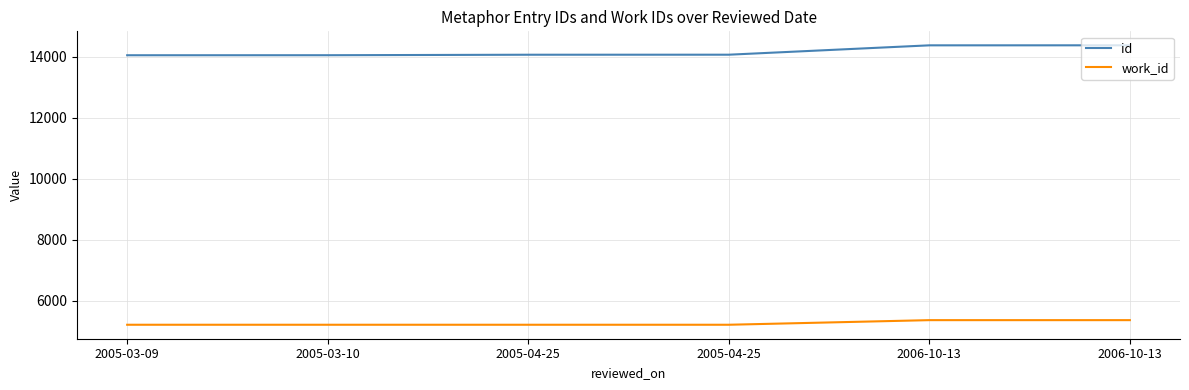

How many values in the id series are below 14067?

3